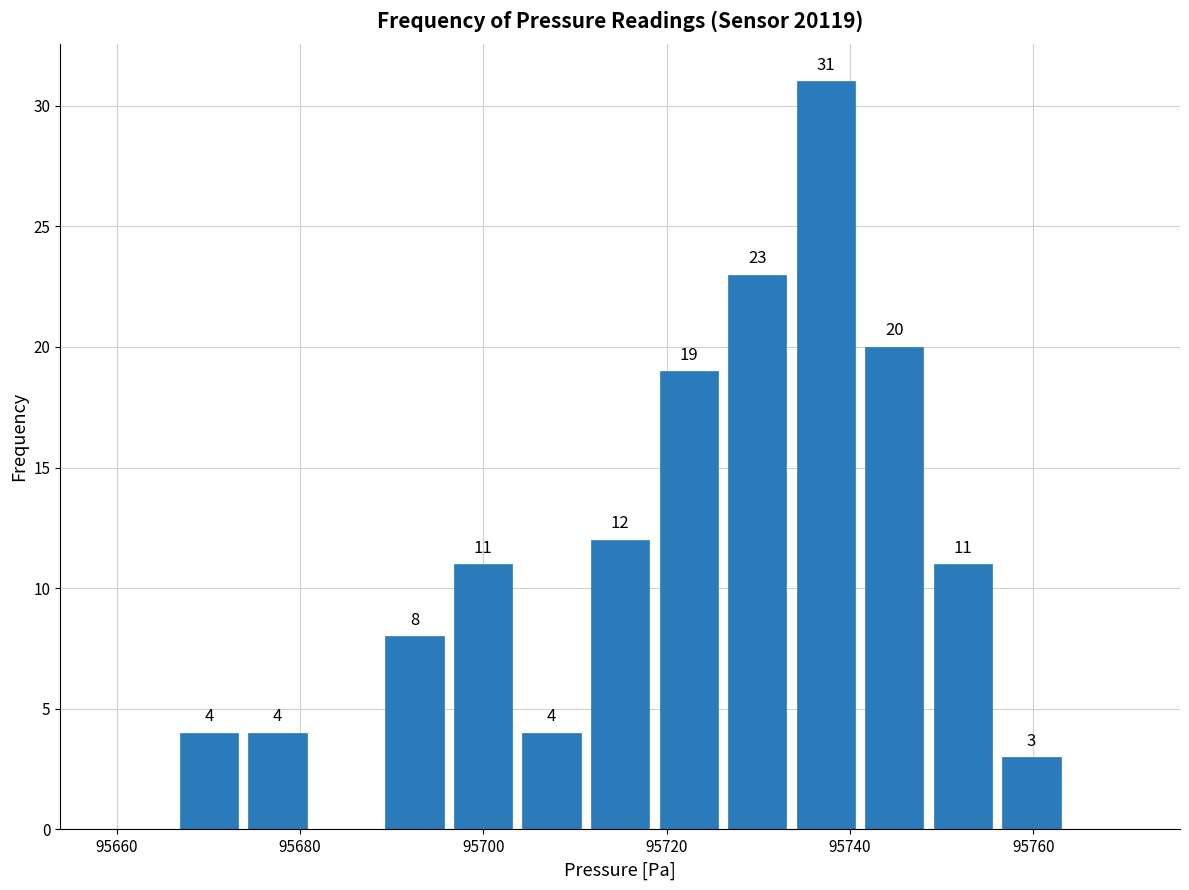

Read against the x-axis, roughly where is the centre of the tallest bar?

95738